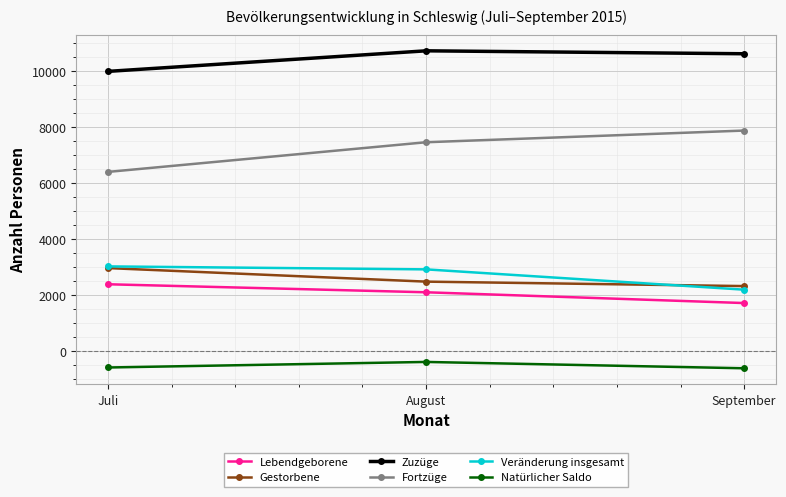

How many lines are shown in the chart?

6